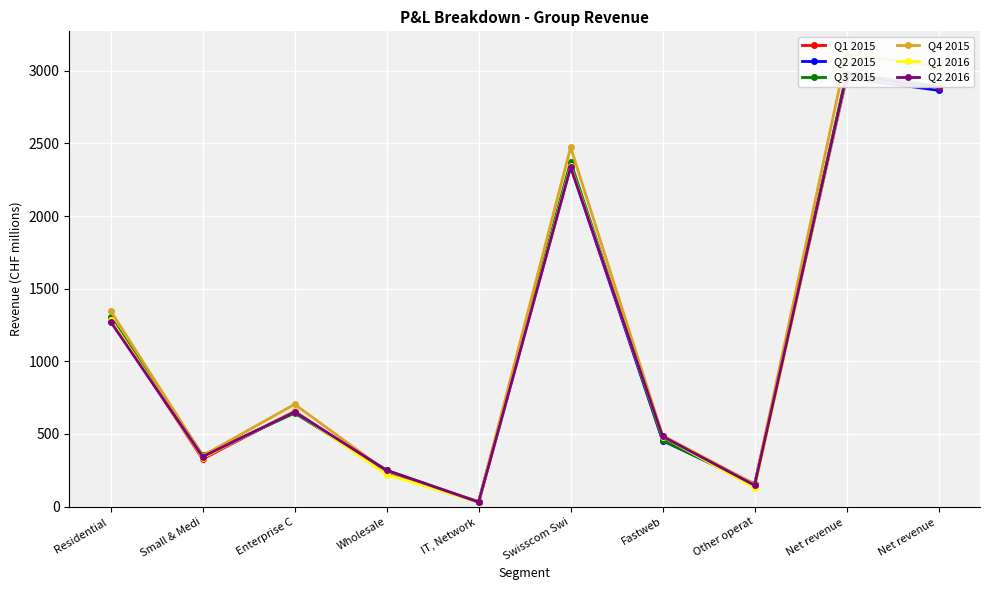

Which series has the largest range (max minus min)?

Q4 2015